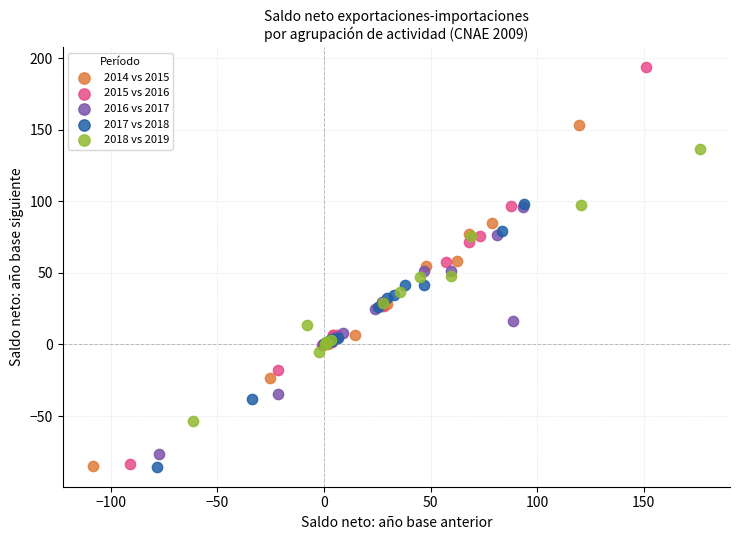

Which series has the largest Y range (max minus min)?

2015 vs 2016